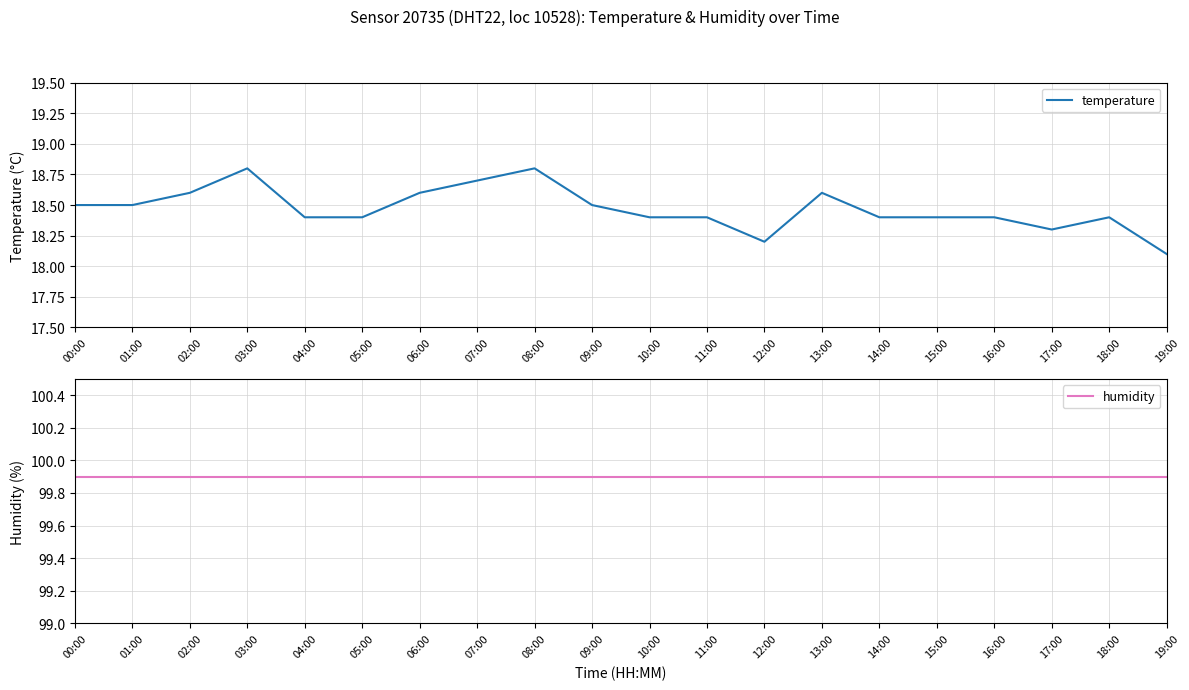

What are all the series names shown in the legend?

temperature, humidity